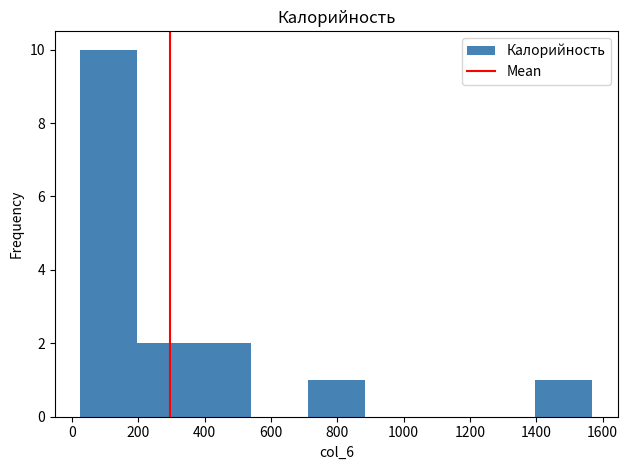

Over which range of the x-axis is the bar tallest?

20 to 200